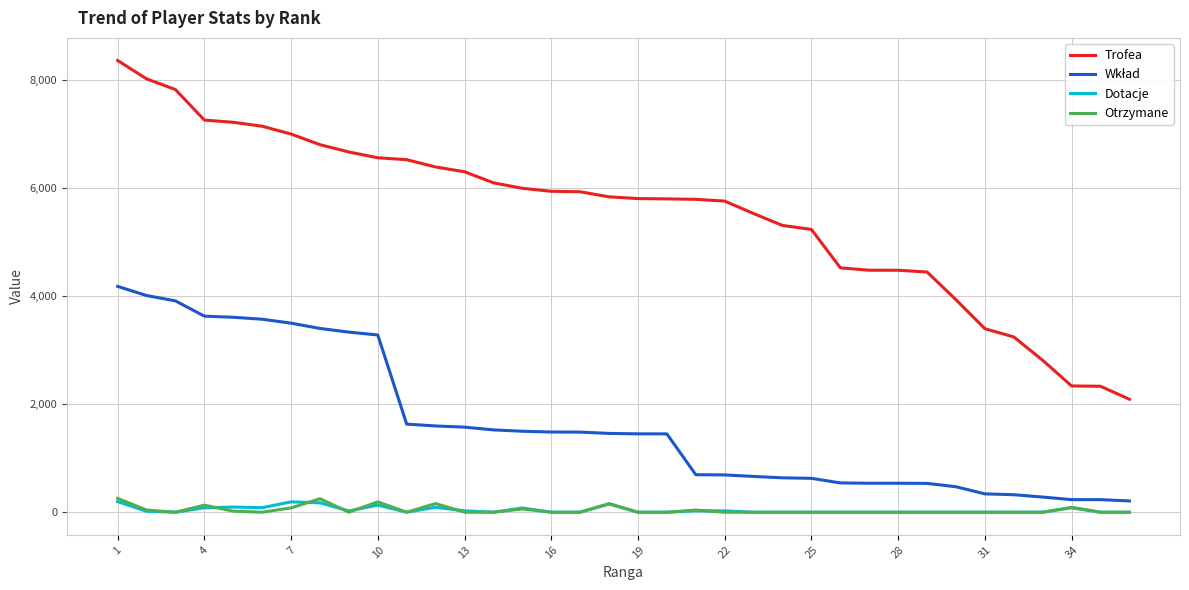

Which series has the widest spread of values?

Trofea